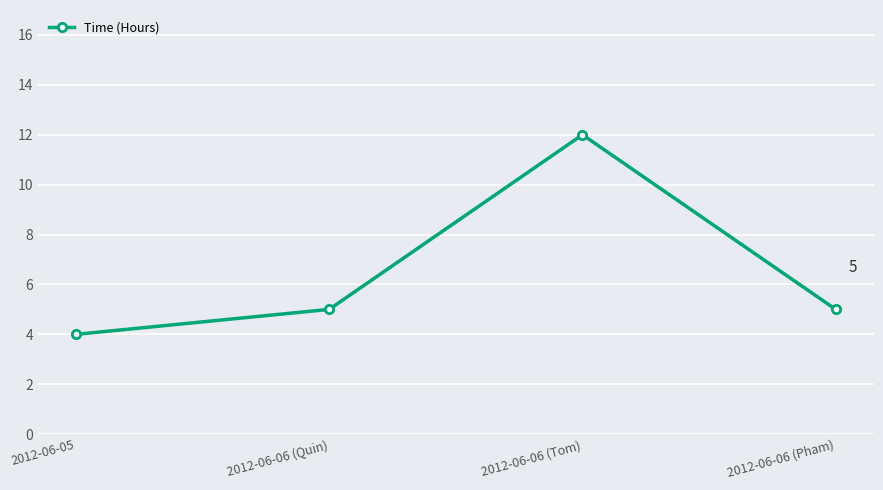

How many distinct data groups are displayed?

1